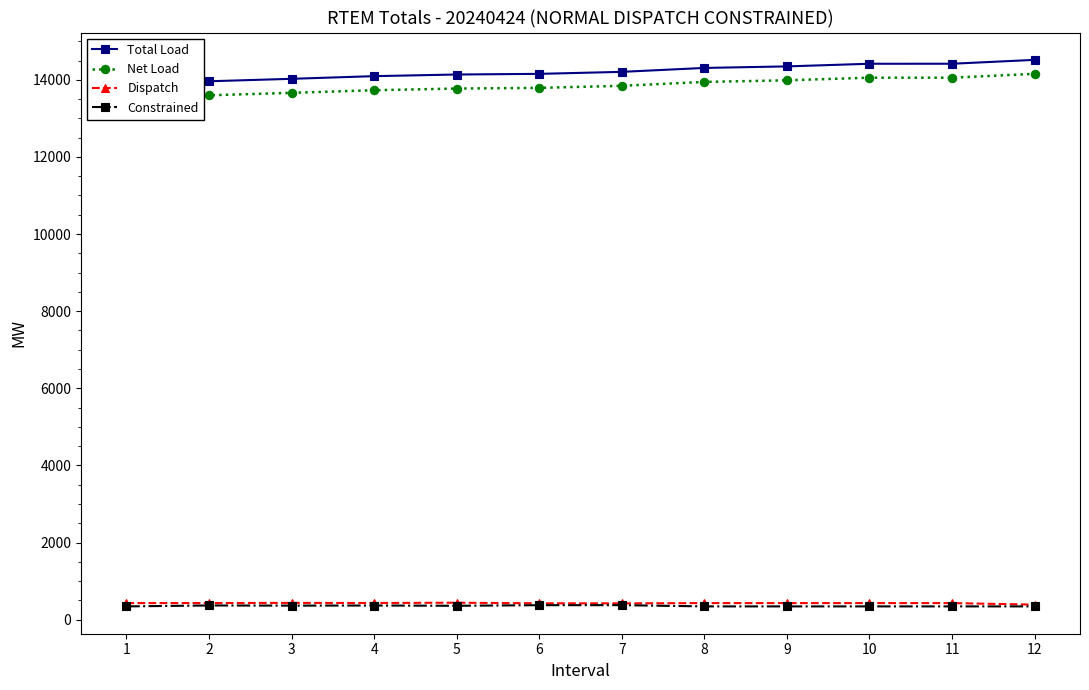

Count the number of data series in this chart.

4